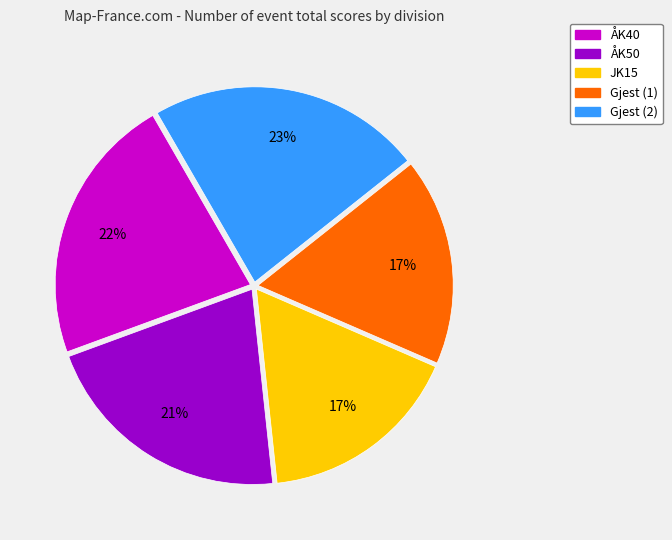

Approximately how many times larger is the value at ÅK40 compared to Gjest (1)?

1.3